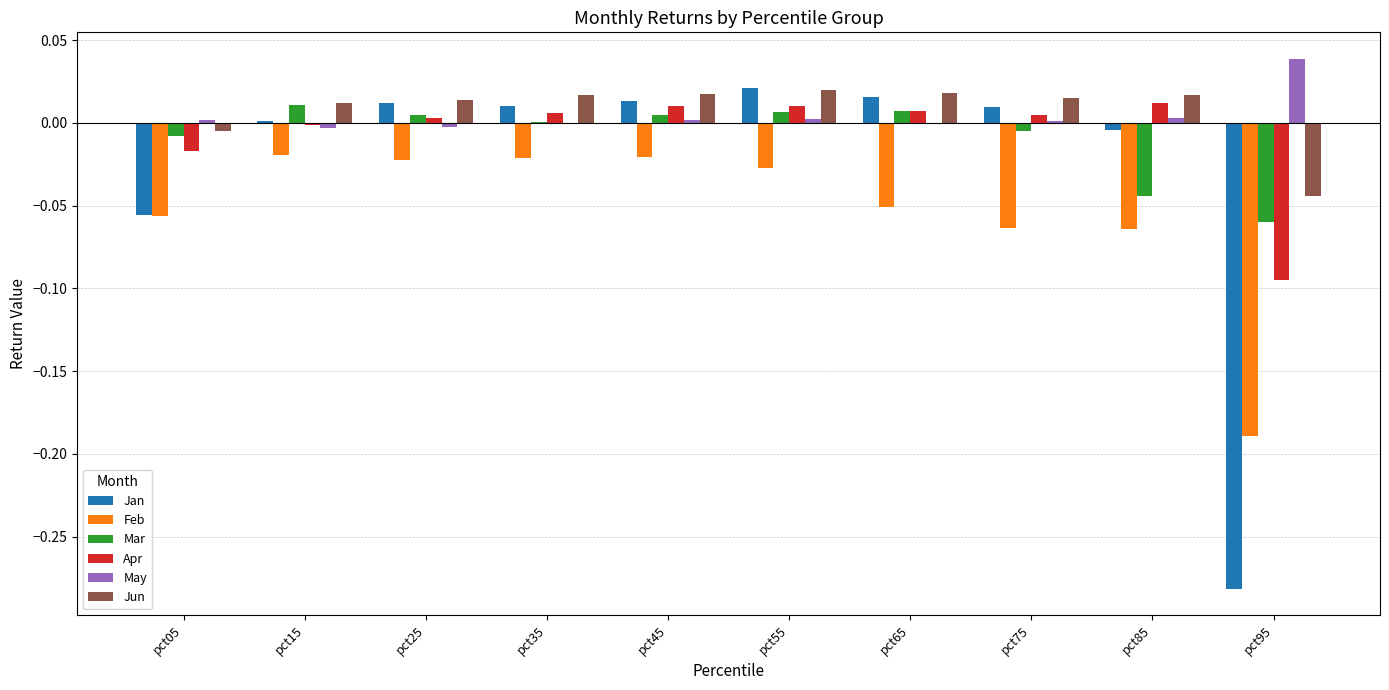

True or false: Feb has a value of -0.0 at pct85.

False